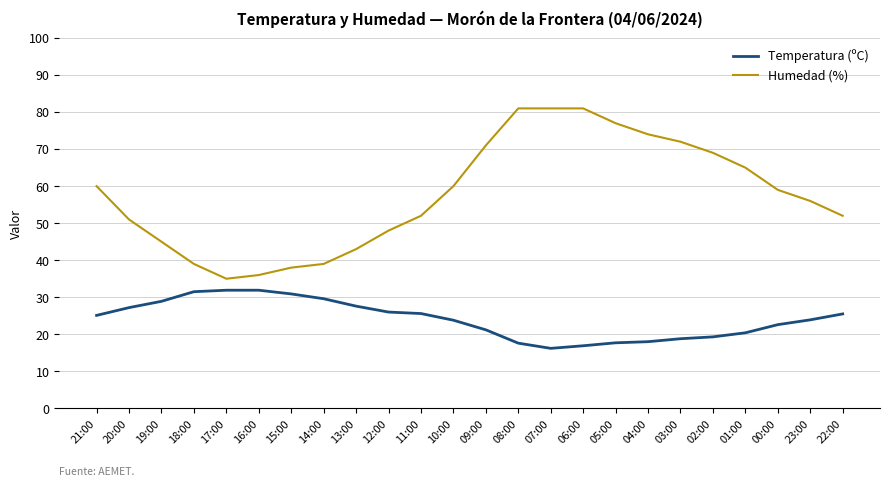

What is the difference between the second highest and minimum values in the Temperatura (ºC) series?

15.7